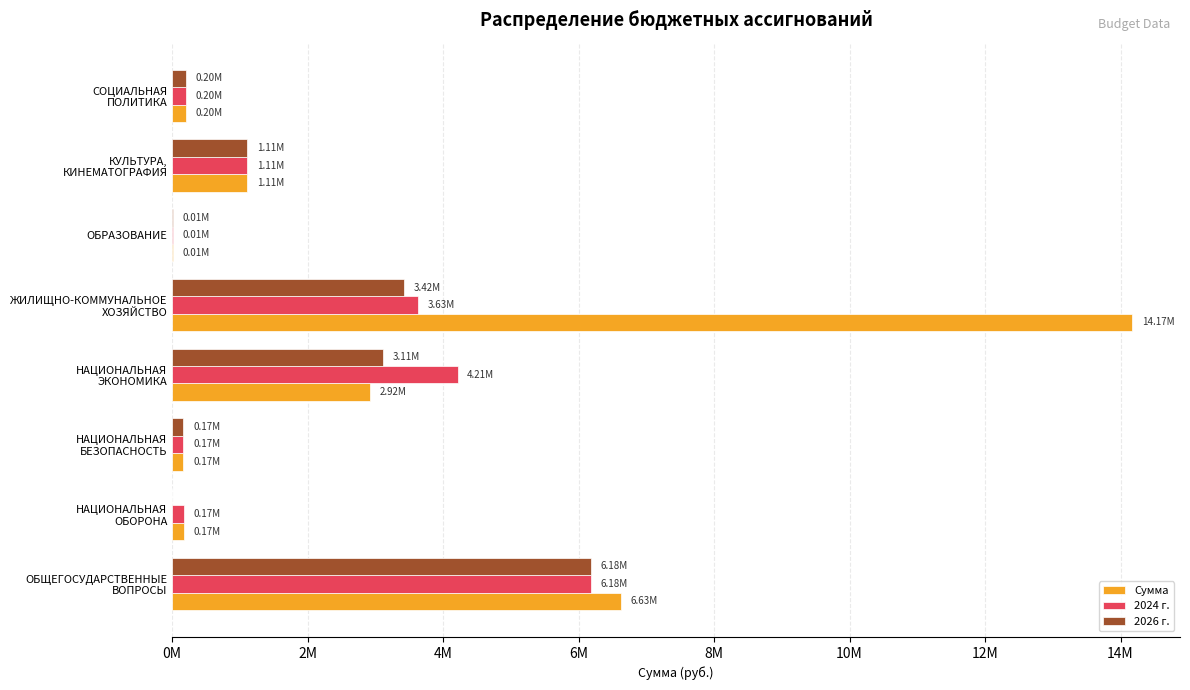

What are all the series names shown in the legend?

Сумма, 2024 г., 2026 г.